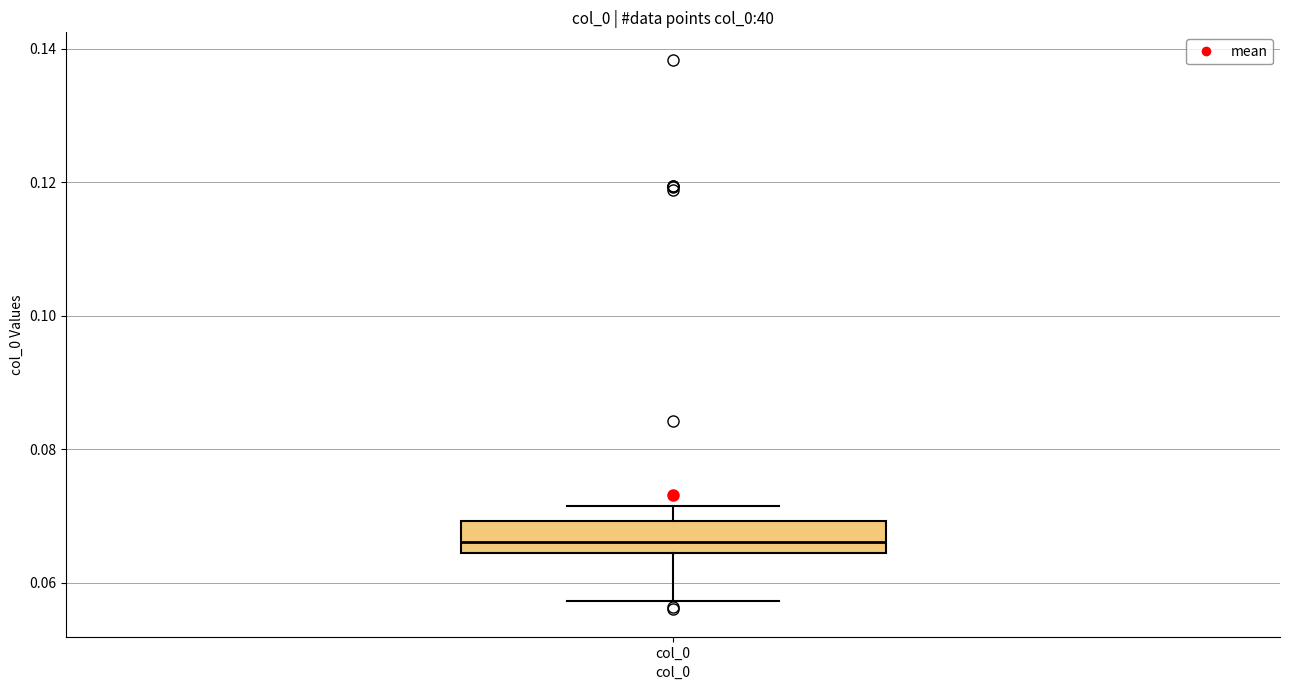

Where is the upper edge of the box for col_0 on the y-axis? The values are not printed on the chart, so give them approximately, as read against the axis.

0.070